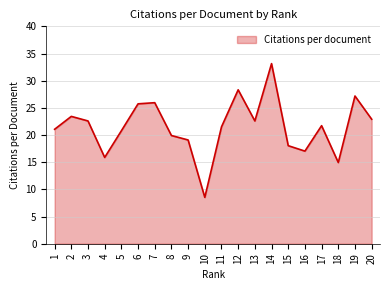

True or false: the data shows 11.9 at 16.

False